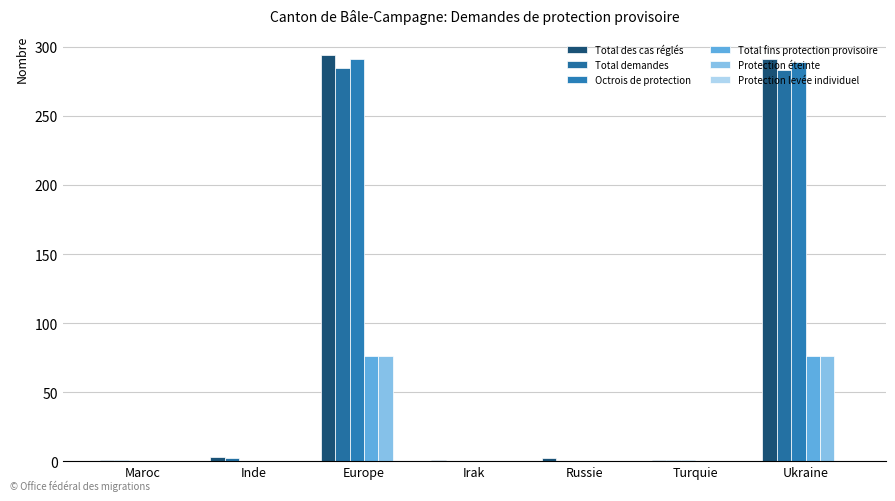

How many groups of bars are there?

7